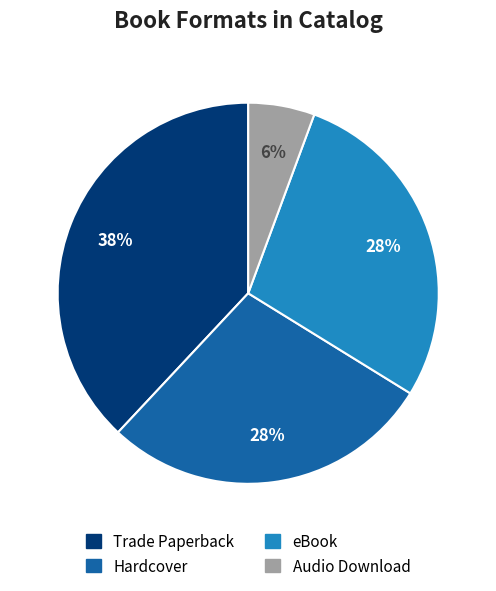

Does any single category account for the majority?

No